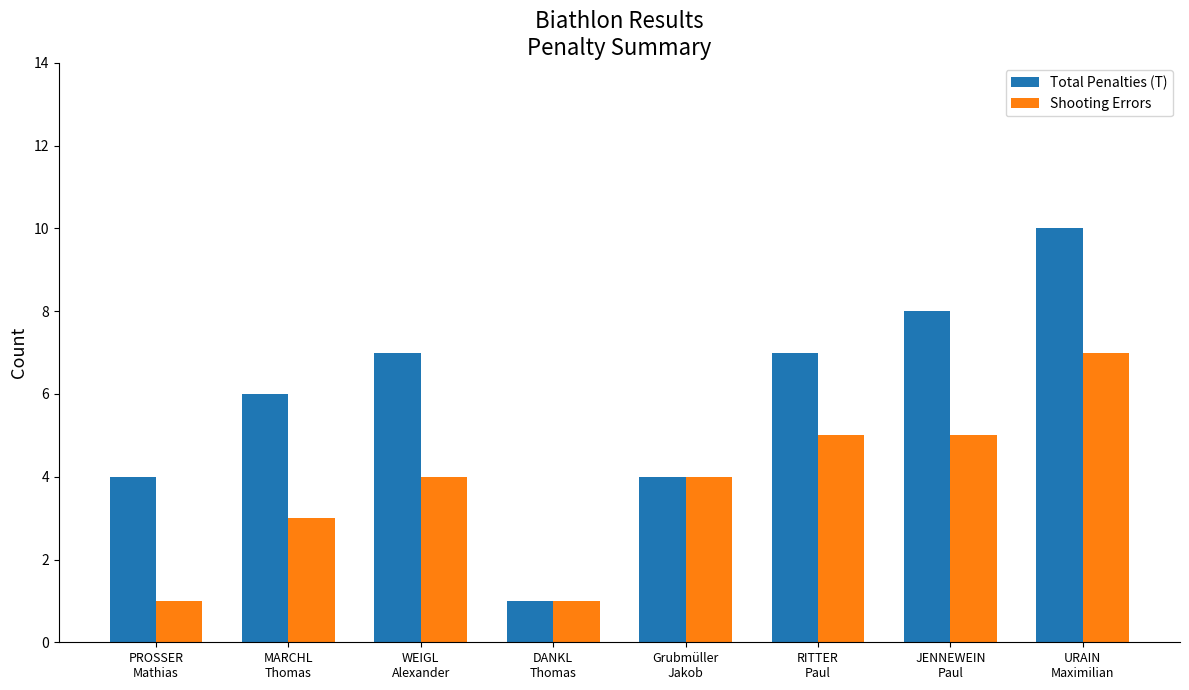

Are the bars grouped side by side (vs. stacked)?

Yes